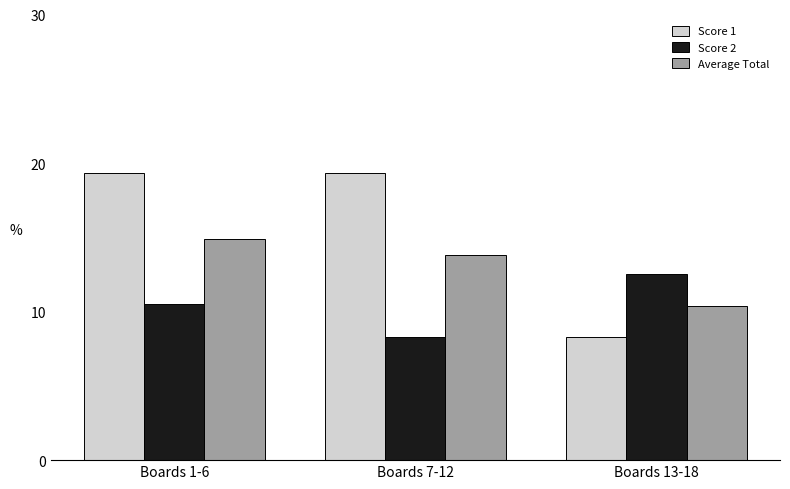

What is the label of the 2nd bar from the right?

Boards 7-12